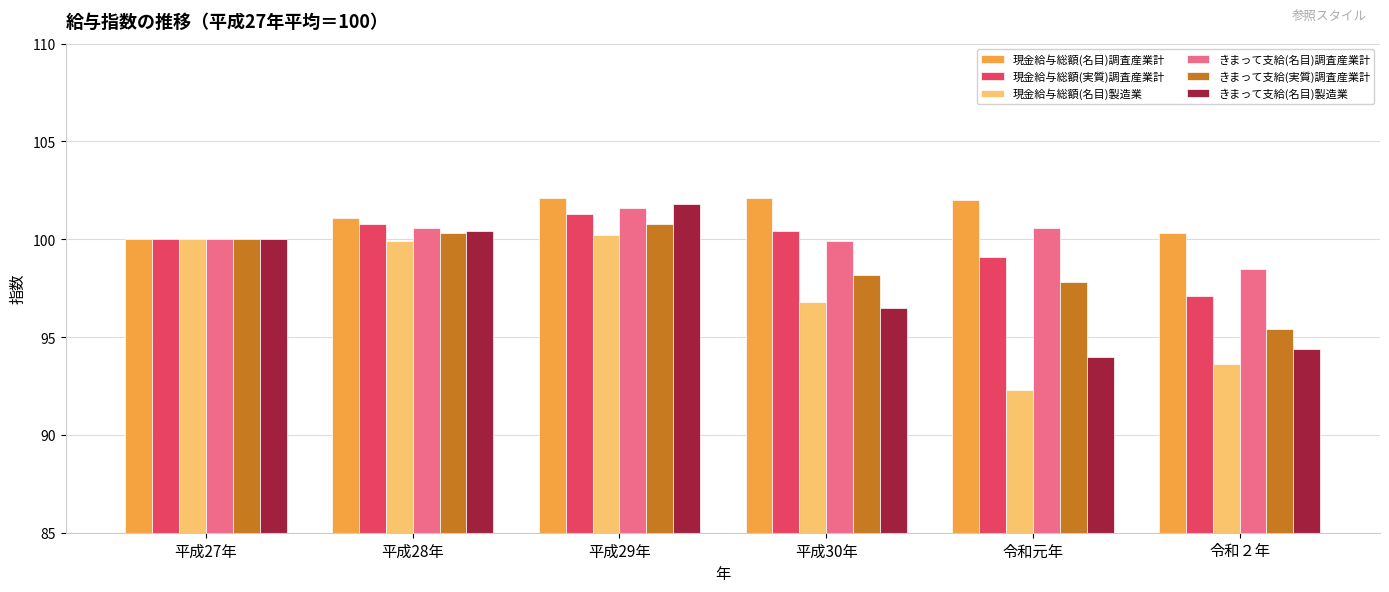

How many distinct data groups are displayed?

6